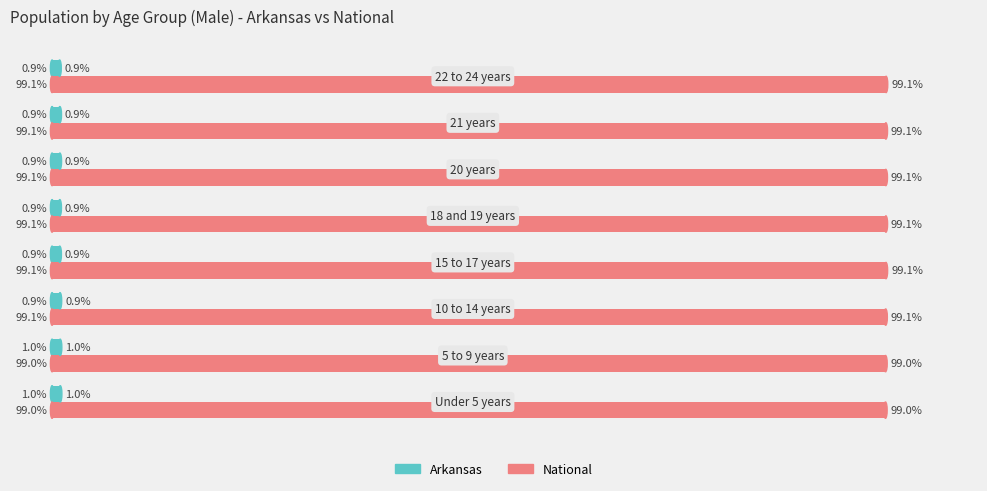

Which series has the largest total across all categories?

National